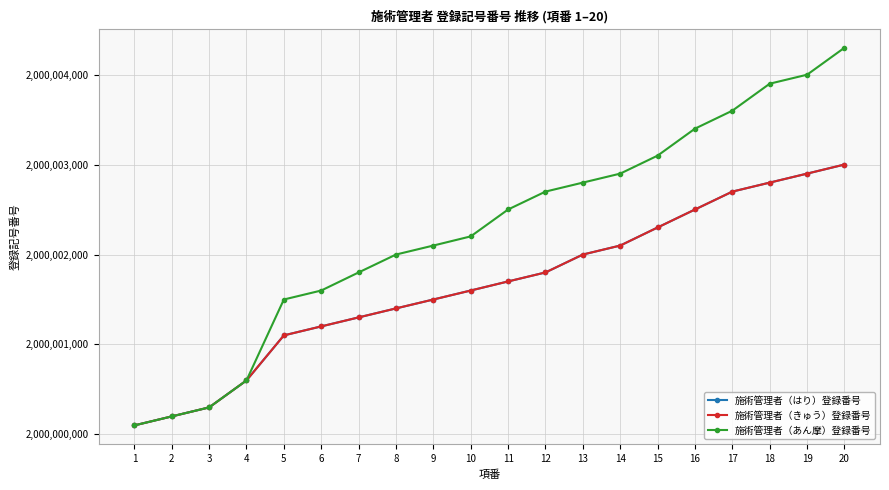

True or false: 施術管理者（あん摩）登録番号 and 施術管理者（はり）登録番号 cross at least once.

False